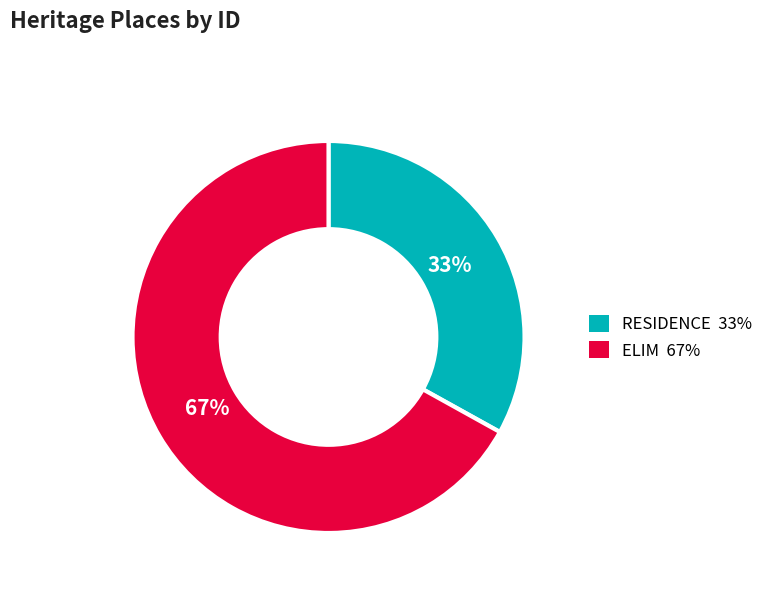

Between RESIDENCE and ELIM, which is larger?

ELIM